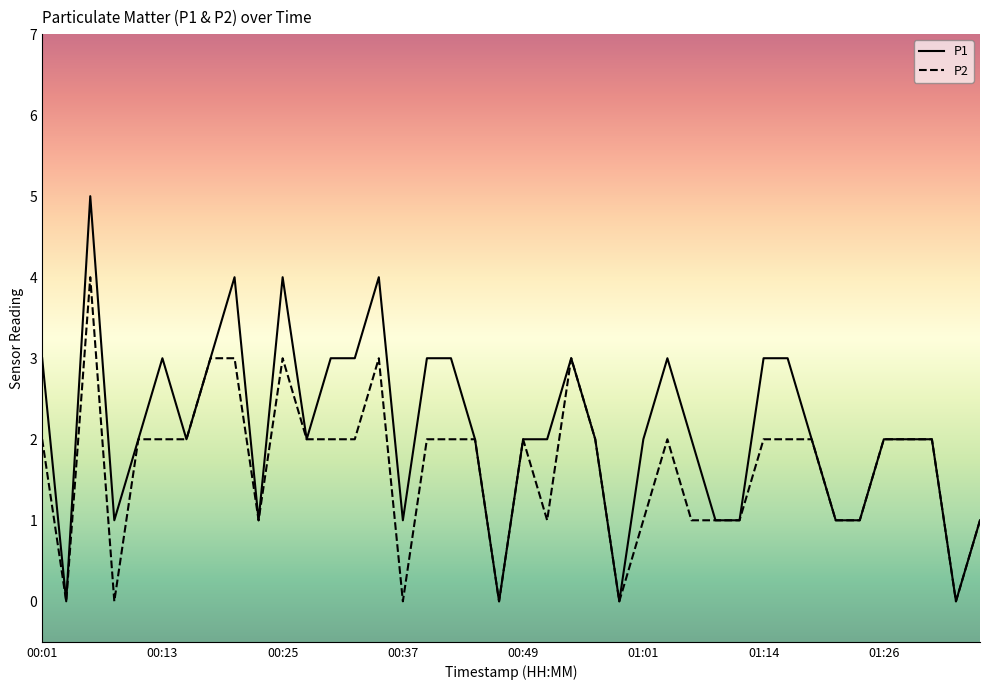

What is the maximum value shown in the chart?

5